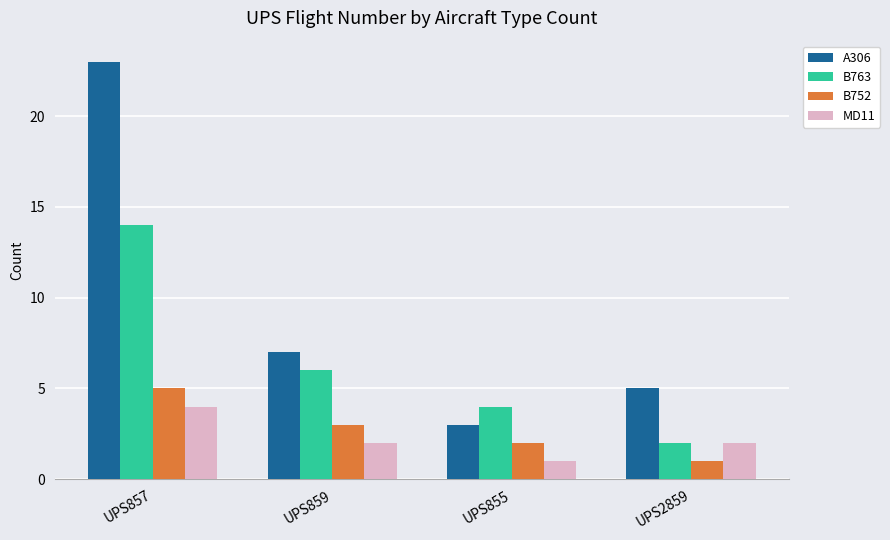

Rank the series at UPS859 from lowest to highest value.

MD11, B752, B763, A306